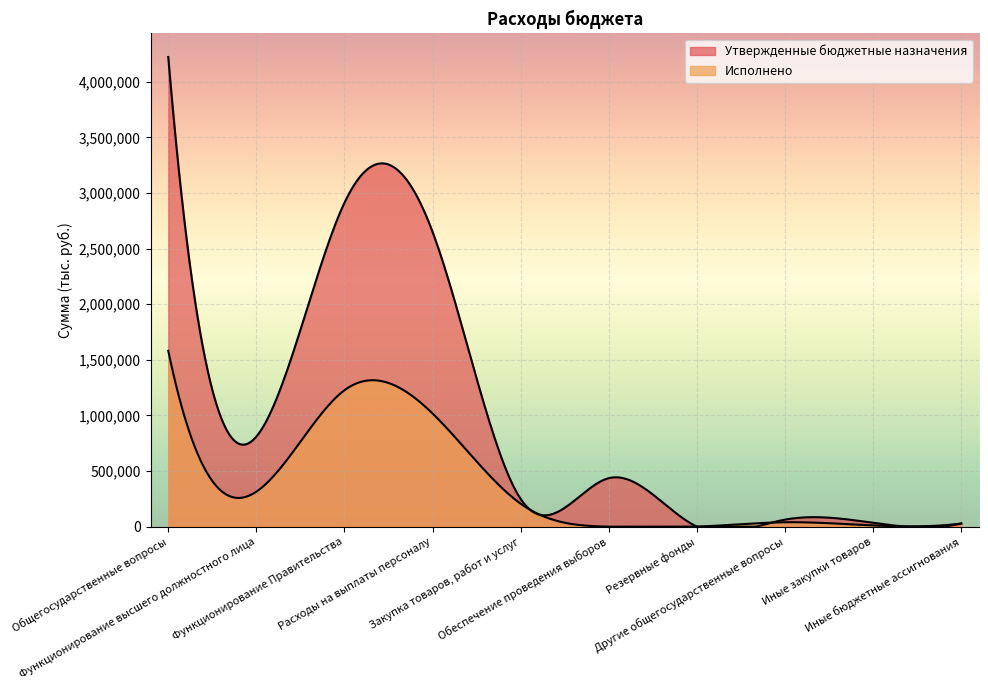

How many data points in Утвержденные бюджетные назначения are above 436300?

4